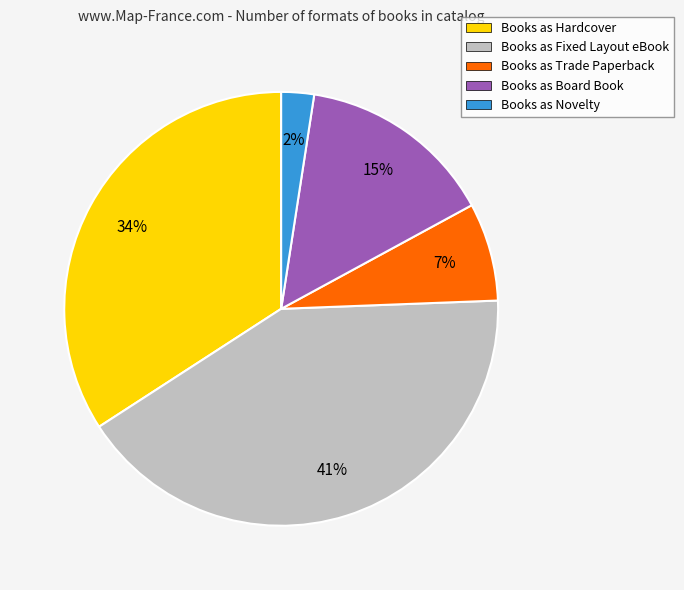

To the nearest percent, what is the difference between the largest and smallest slice percentages?

39%